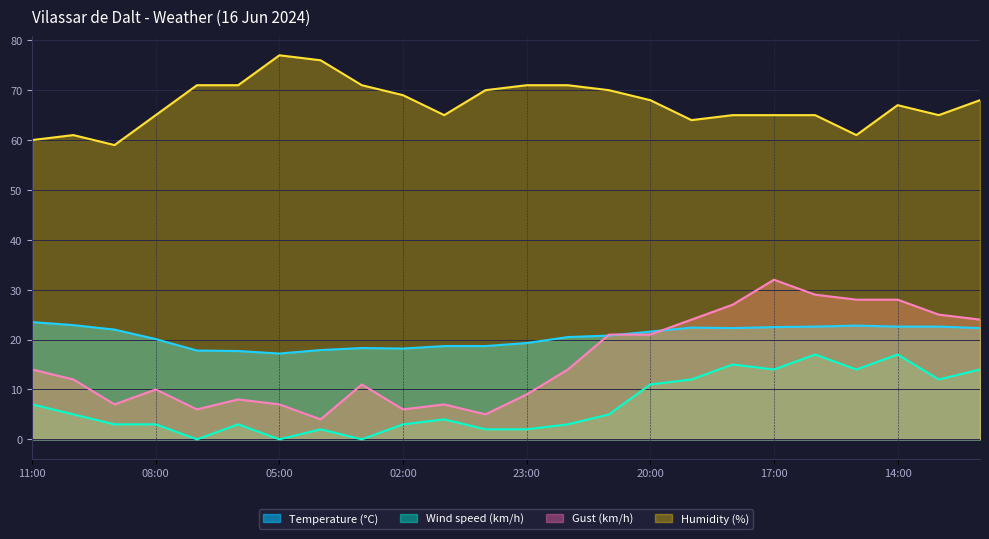

Reading left to right, list all the values displayed in this chart.

Temperature (°C): 23.5	22.9	22.0	20.1	17.8	17.7	17.2	17.9	18.3	18.2	18.7	18.7	19.3	20.5	20.8	21.6	22.4	22.3	22.5	22.6	22.8	22.6	22.6	22.3
Wind speed (km/h): 7.0	5.0	3.0	3.0	0.0	3.0	0.0	2.0	0.0	3.0	4.0	2.0	2.0	3.0	5.0	11.0	12.0	15.0	14.0	17.0	14.0	17.0	12.0	14.0
Gust (km/h): 14.0	12.0	7.0	10.0	6.0	8.0	7.0	4.0	11.0	6.0	7.0	5.0	9.0	14.0	21.0	21.0	24.0	27.0	32.0	29.0	28.0	28.0	25.0	24.0
Humidity (%): 60.0	61.0	59.0	65.0	71.0	71.0	77.0	76.0	71.0	69.0	65.0	70.0	71.0	71.0	70.0	68.0	64.0	65.0	65.0	65.0	61.0	67.0	65.0	68.0